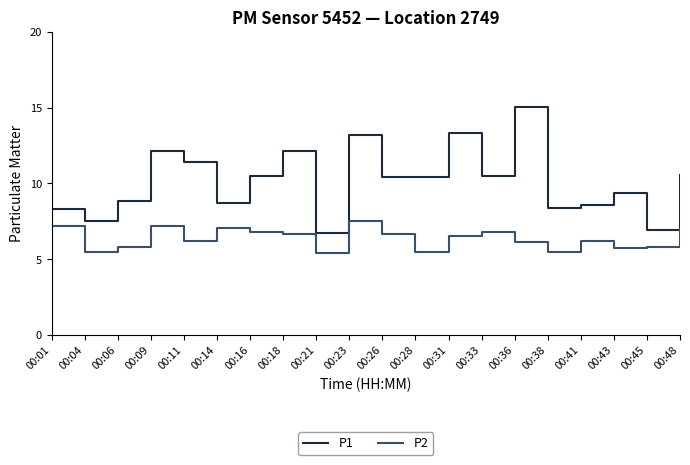

At which category does P2 reach its first local valley?

00:04